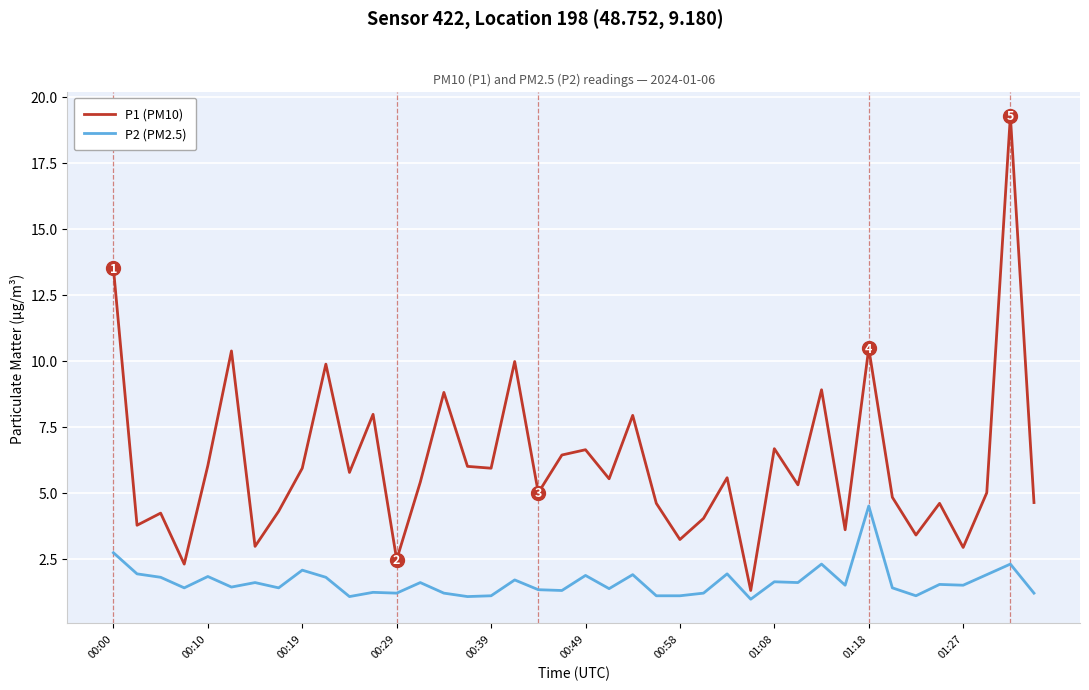

List the series in order of their peak value, lowest first.

P2 (PM2.5), P1 (PM10)